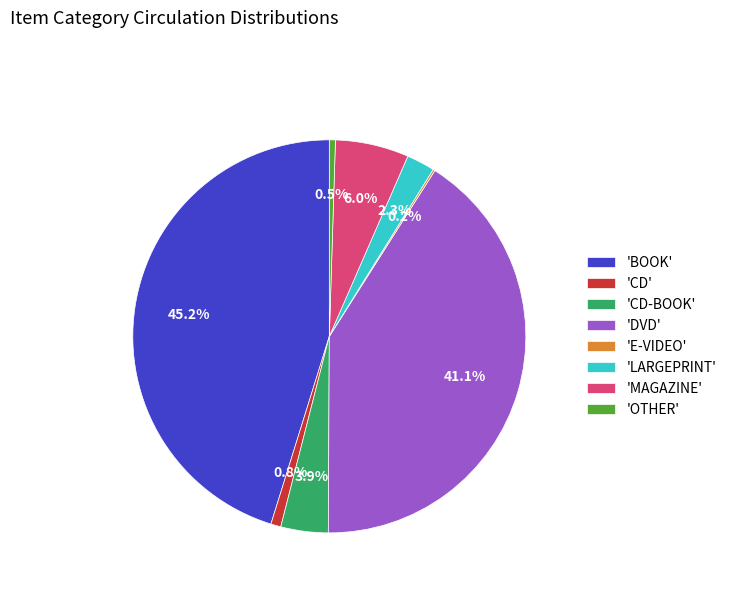

Which slice is the largest?

'BOOK'